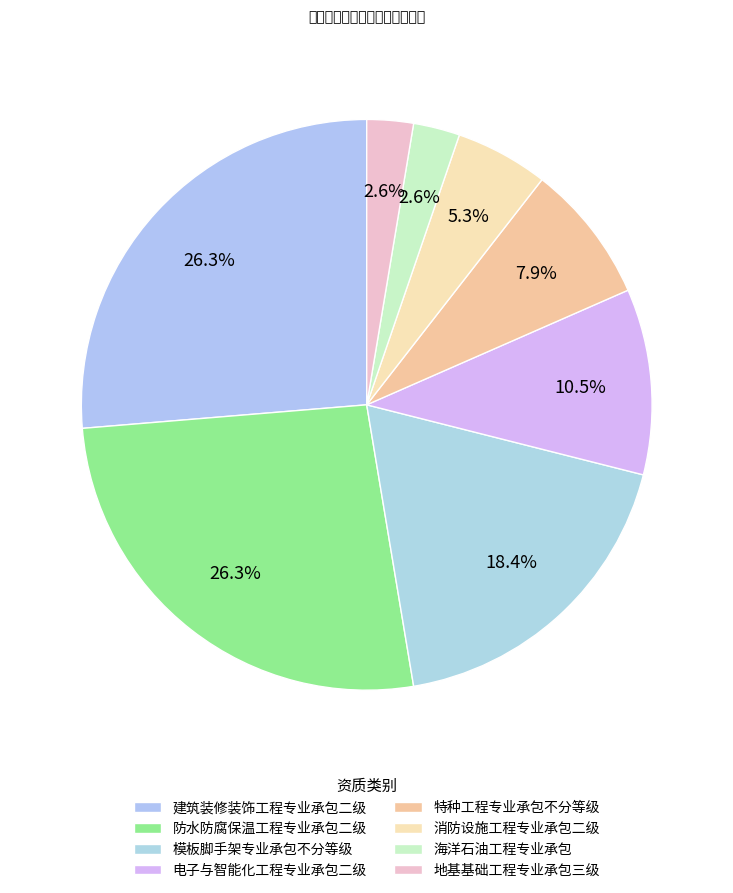

Is it true that 防水防腐保温工程专业承包二级 is 37% of the pie?

False